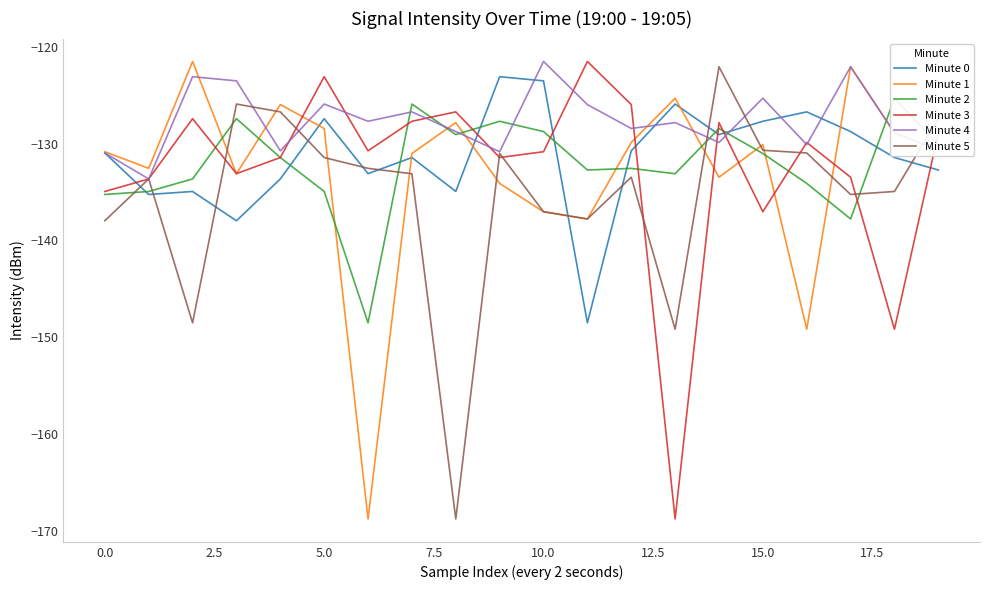

What is the maximum value shown in the chart?

-121.5